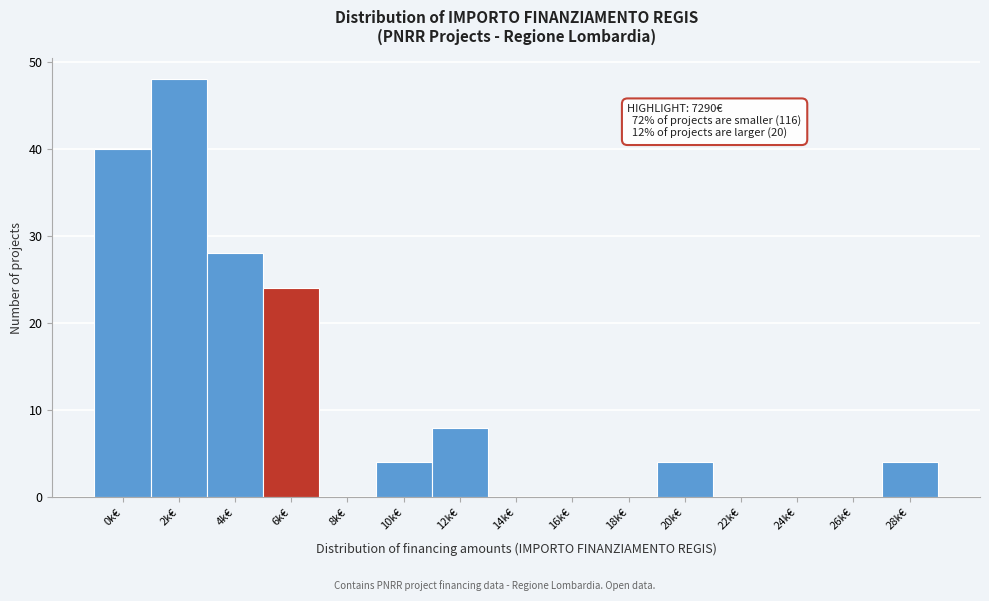

Reading left to right, transcribe all the data shown in this chart.

0k€=40	2k€=48	4k€=28	6k€=24	8k€=0	10k€=4	12k€=8	14k€=0	16k€=0	18k€=0	20k€=4	22k€=0	24k€=0	26k€=0	28k€=4